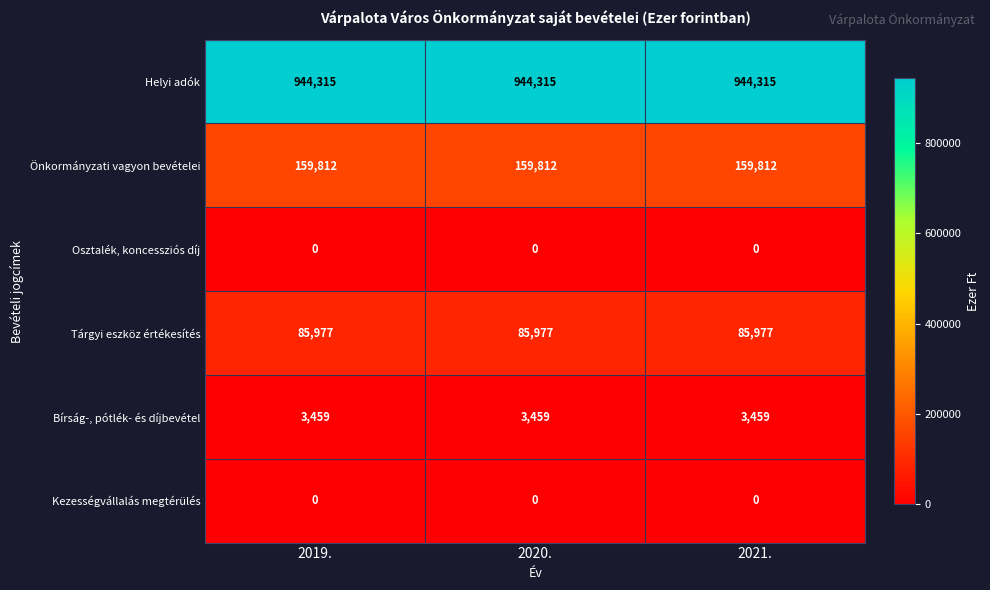

What value does the Helyi adók series have at 2020.?

944315